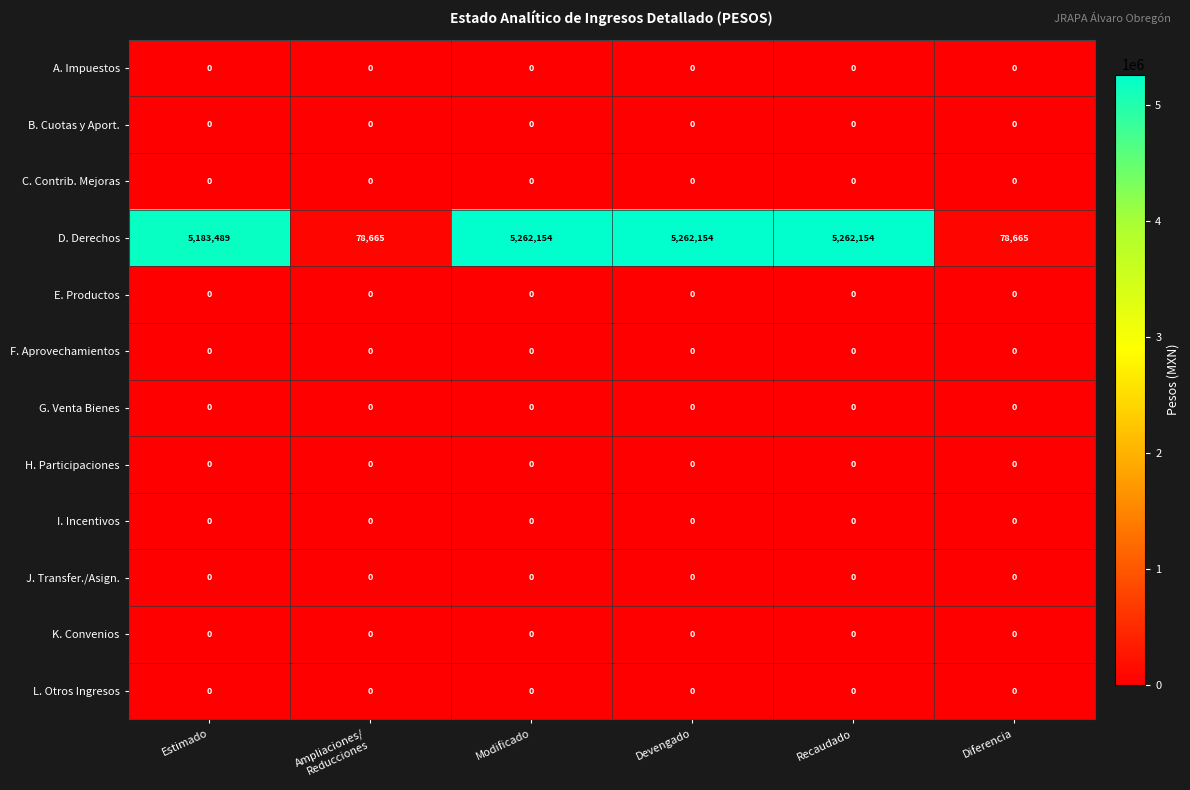

The value of K. Convenios at Devengado is 0. True or false?

True